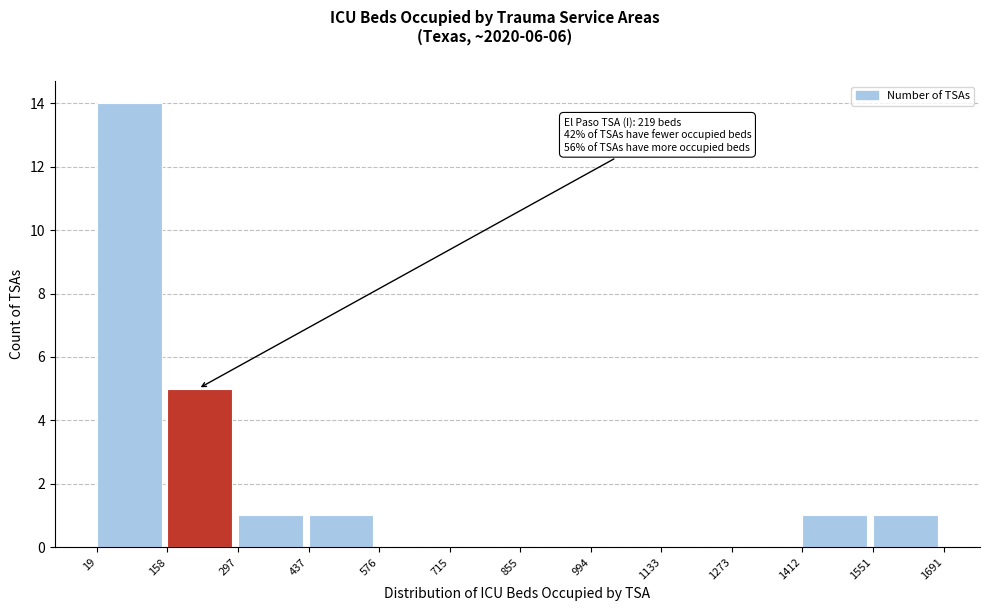

Over which range of the x-axis is the bar tallest?

19 to 158